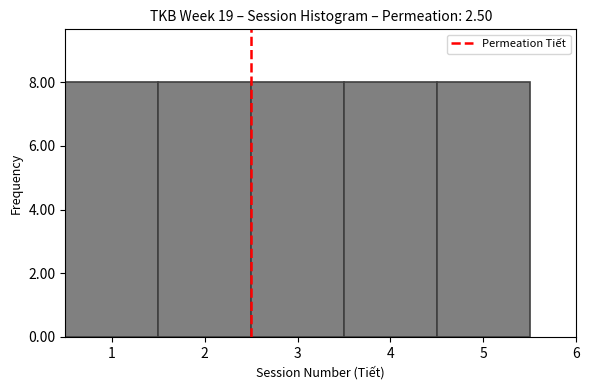

Reading left to right, list every bar in this chart as the range it spans on the x-axis followed by its height. The values are not printed on the chart, so give them approximately, as read against the axis.

0.5 to 1.5: 8
1.5 to 2.5: 8
2.5 to 3.5: 8
3.5 to 4.5: 8
4.5 to 5.5: 8